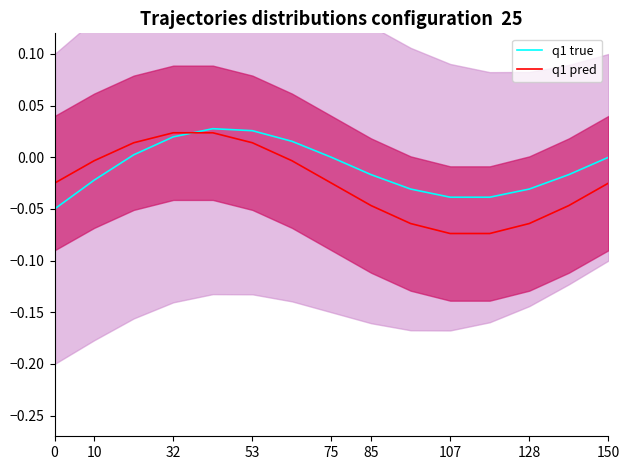

The value of q1 pred at 10 is -0.0. True or false?

True